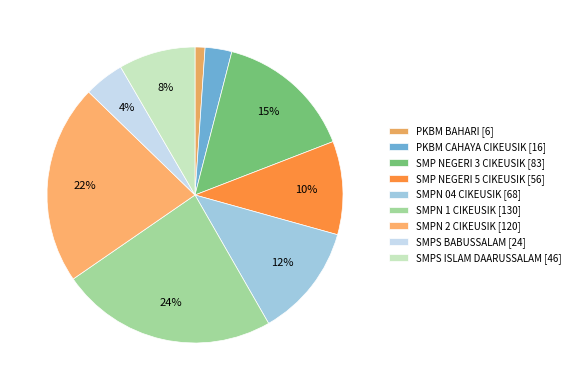

How many slices are in this pie chart?

9